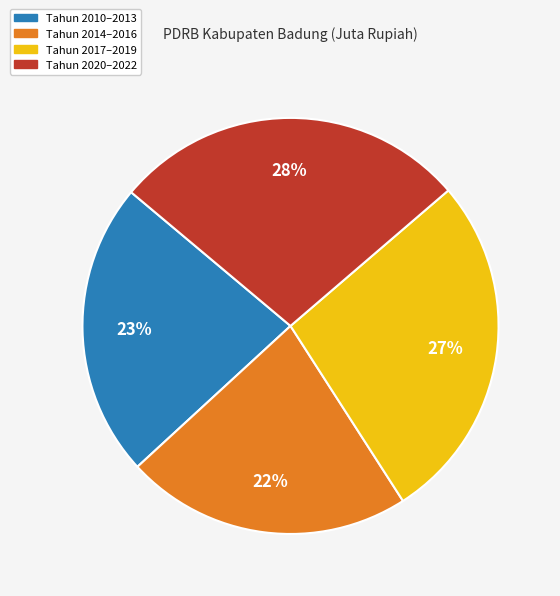

Does Tahun 2020–2022 represent more than half of the total?

No